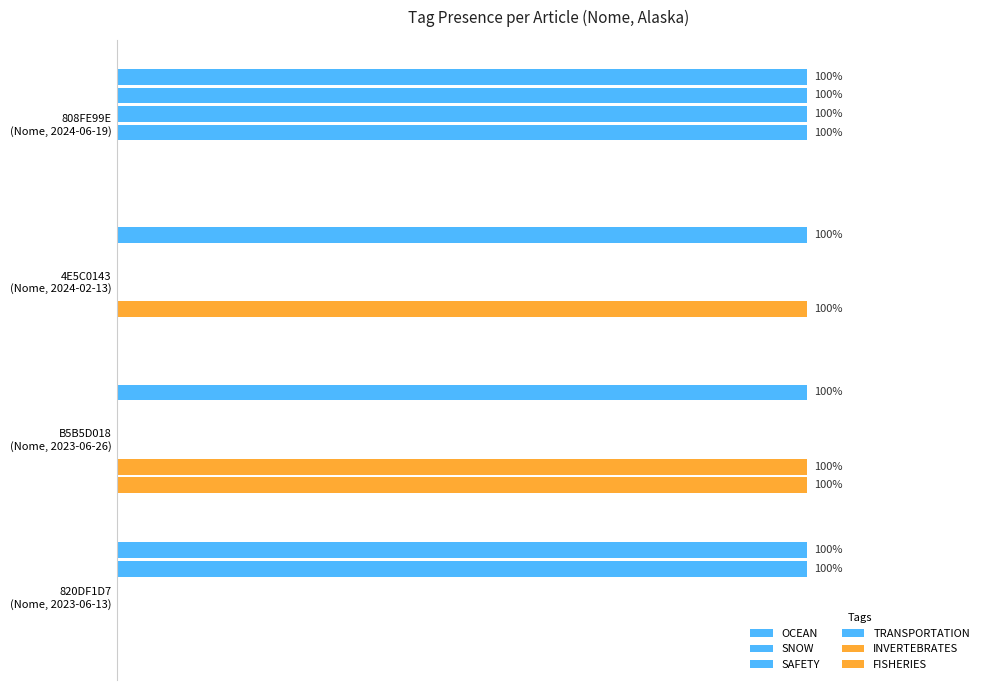

What is the sum of all FISHERIES values?

1.0